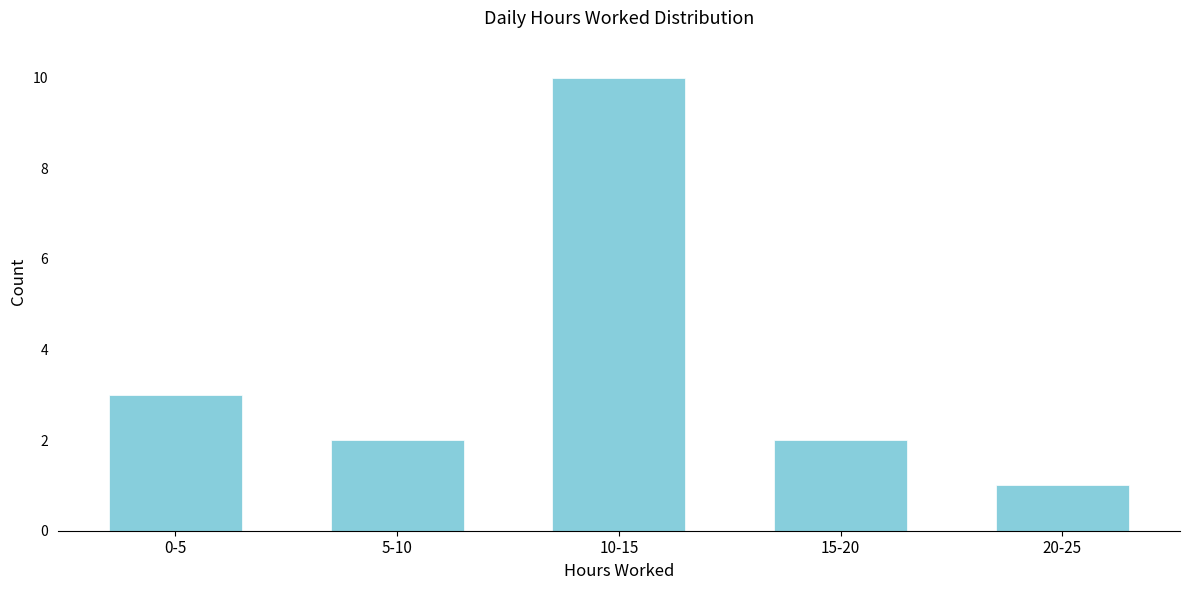

Reading left to right, extract all data points from this chart.

3	2	10	2	1